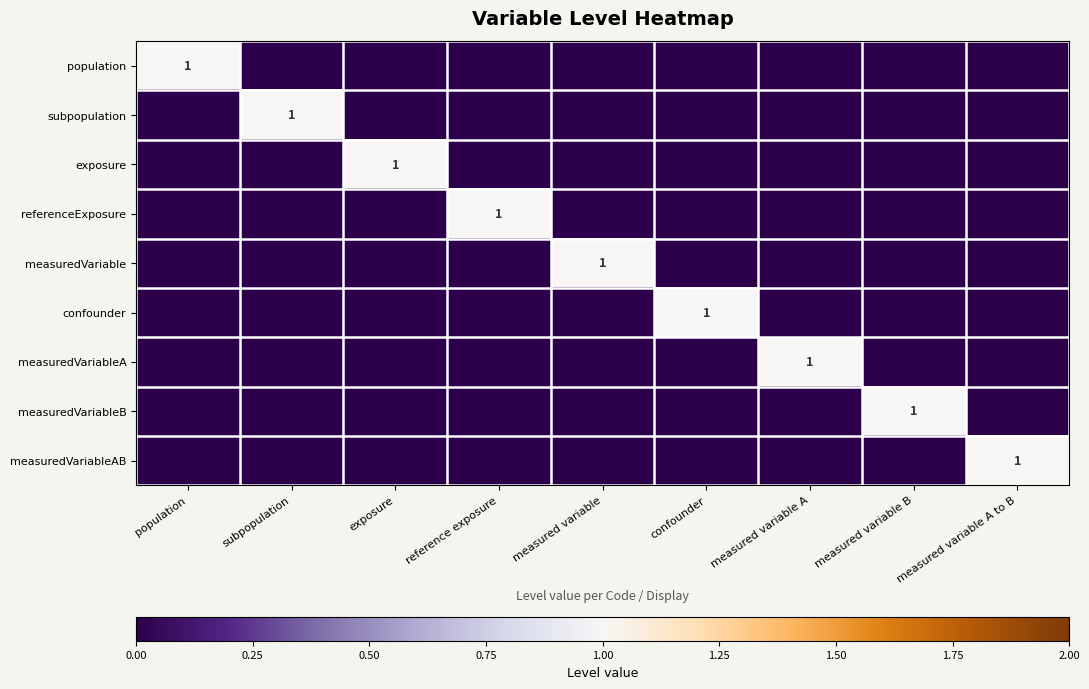

True or false: referenceExposure has a value of 1 at reference exposure.

True